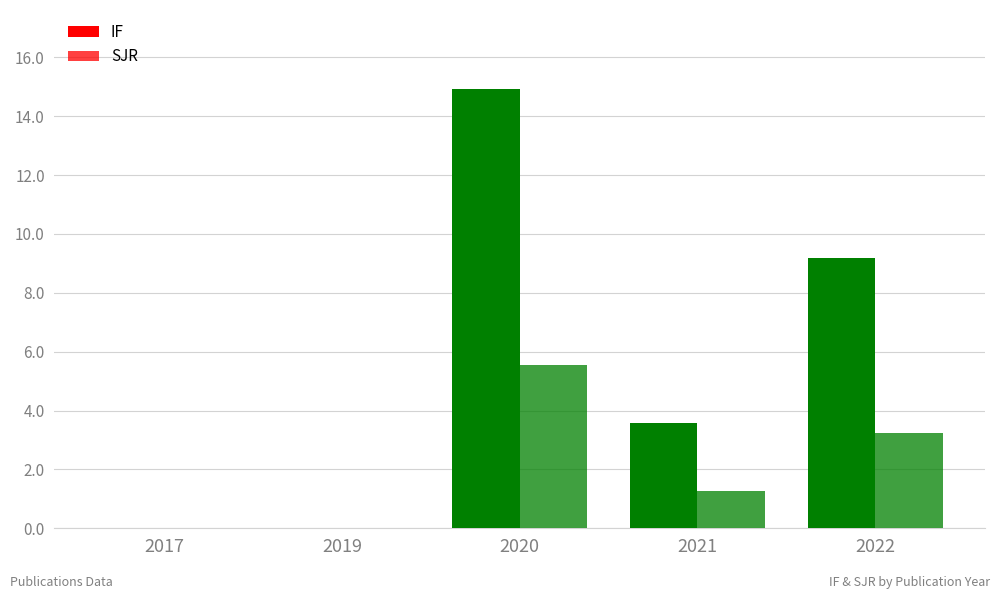

Which series has the largest total across all categories?

IF